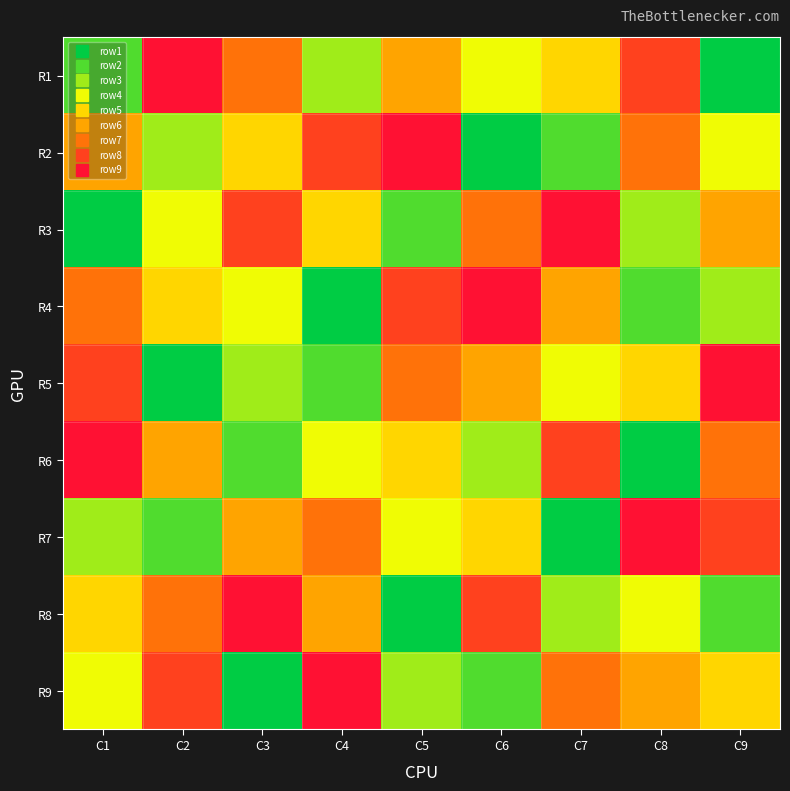

Rank the series by their maximum value, from highest to lowest.

R1, R2, R3, R4, R5, R6, R7, R8, R9